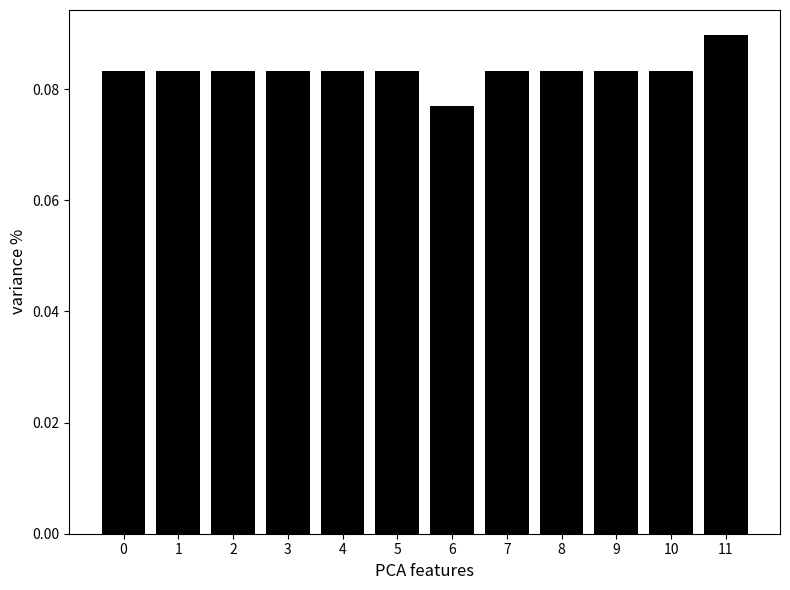

At which category does the chart reach its minimum across all series?

6